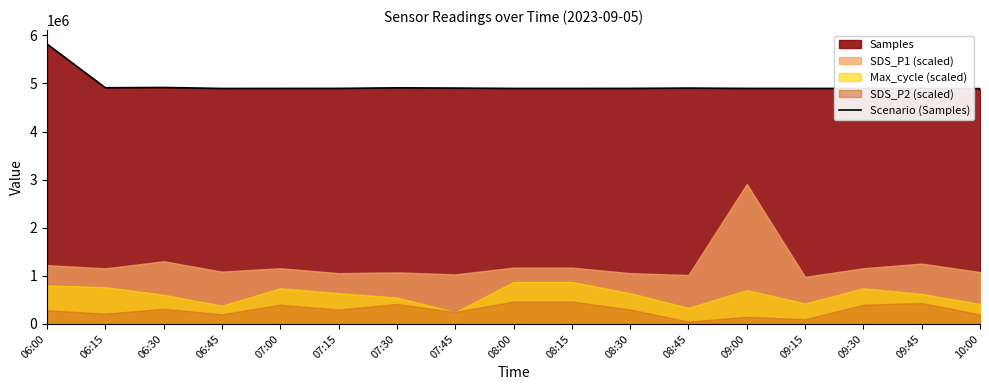

What is the difference between the second highest and second lowest values?

21558